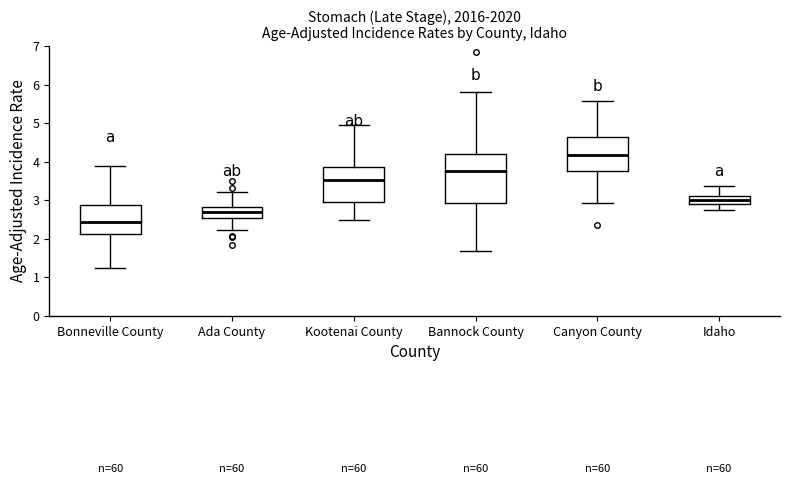

Reading left to right, transcribe this box plot: for each box, give where its median line is, the range the box spans, and where its two whiskers end, as read against the y-axis. The values are not printed on the chart, so give them approximately, as read against the axis.

Bonneville County: median 2.4, box 2.1 to 2.9, whiskers 1.2 to 3.9
Ada County: median 2.7, box 2.5 to 2.8, whiskers 2.2 to 3.2
Kootenai County: median 3.5, box 2.9 to 3.9, whiskers 2.5 to 5.0
Bannock County: median 3.8, box 2.9 to 4.2, whiskers 1.7 to 5.8
Canyon County: median 4.2, box 3.8 to 4.6, whiskers 2.9 to 5.6
Idaho: median 3.0, box 2.9 to 3.1, whiskers 2.7 to 3.4